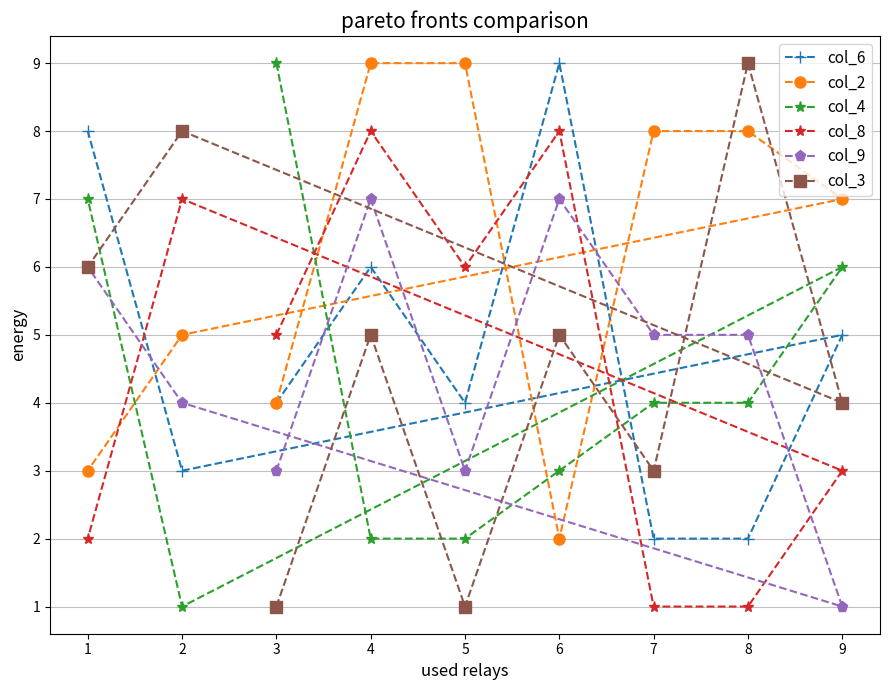

What is the difference between the maximum and second lowest values in the col_8 series?

7